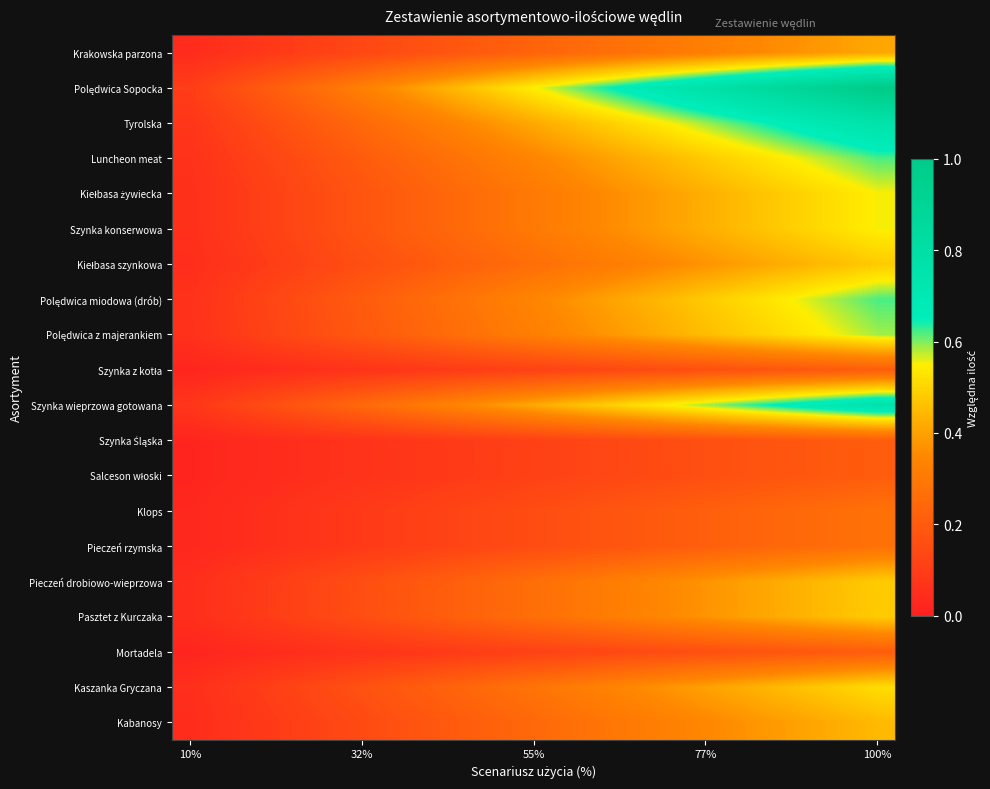

Count the number of data series in this chart.

20